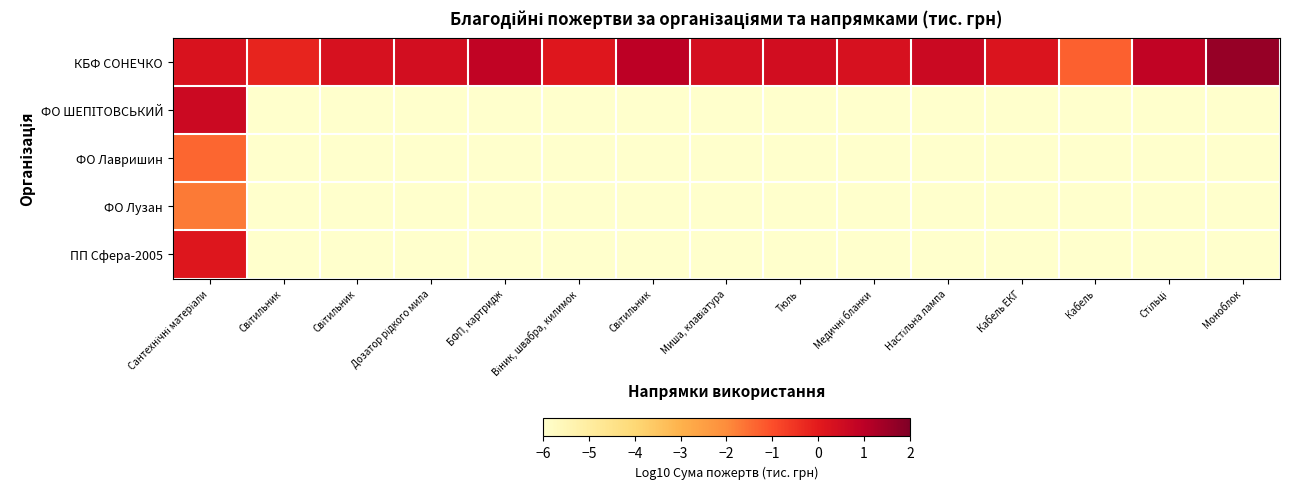

Which category has the highest value across all series?

Моноблок